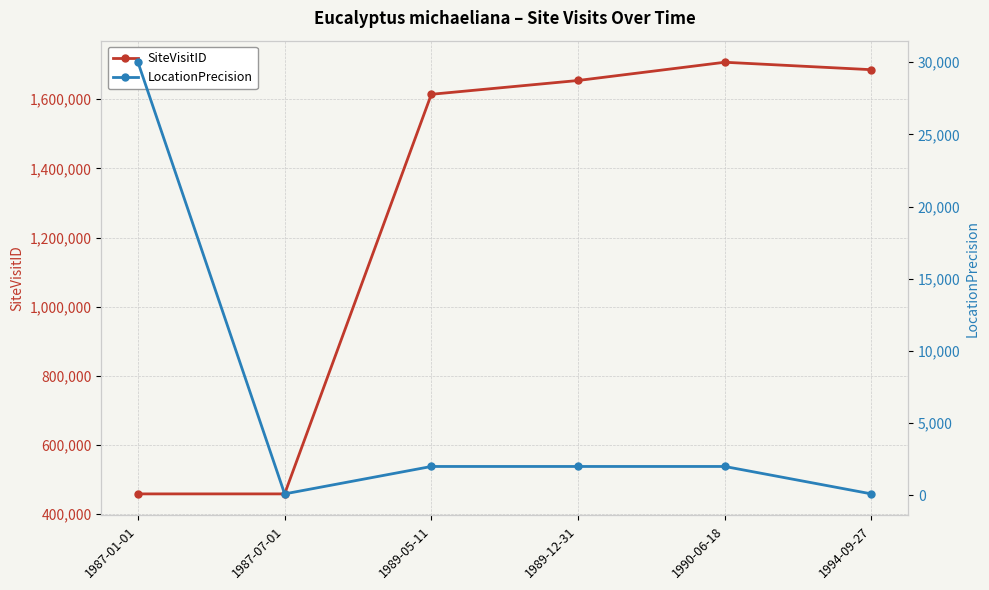

In SiteVisitID, how many points are lower than both neighbors (excluding endpoints)?

1